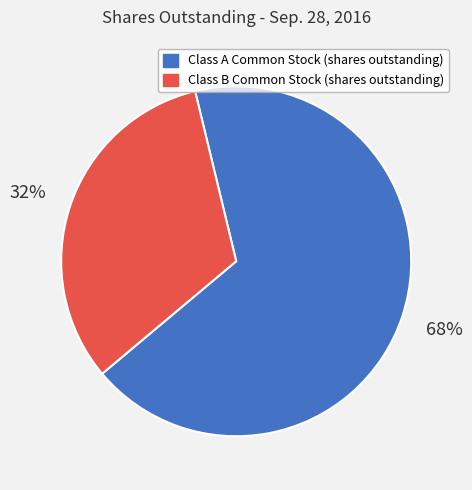

To the nearest percent, what is the average slice percentage?

50%